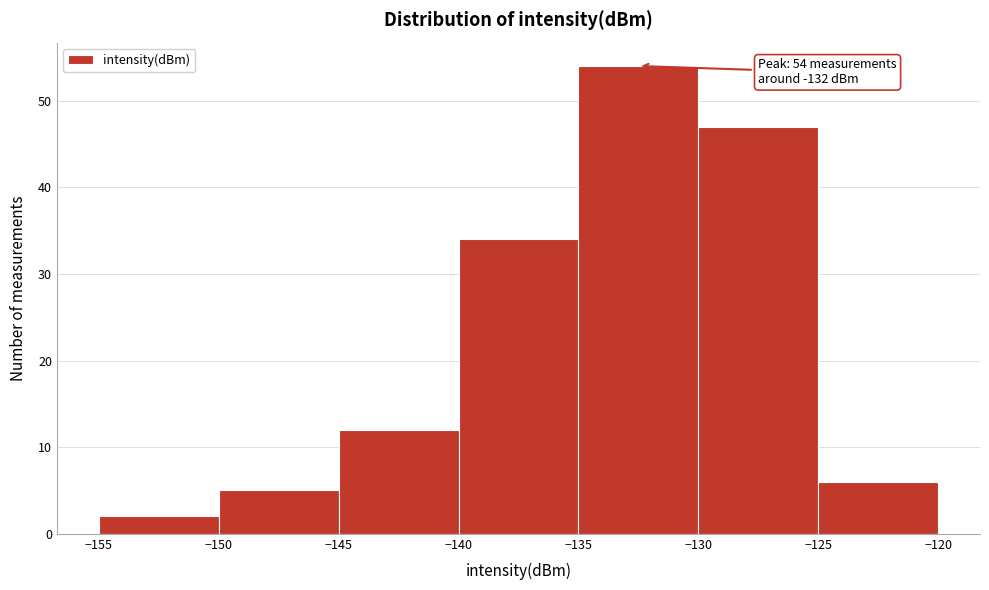

Over which range of the x-axis is the bar tallest?

-135 to -130